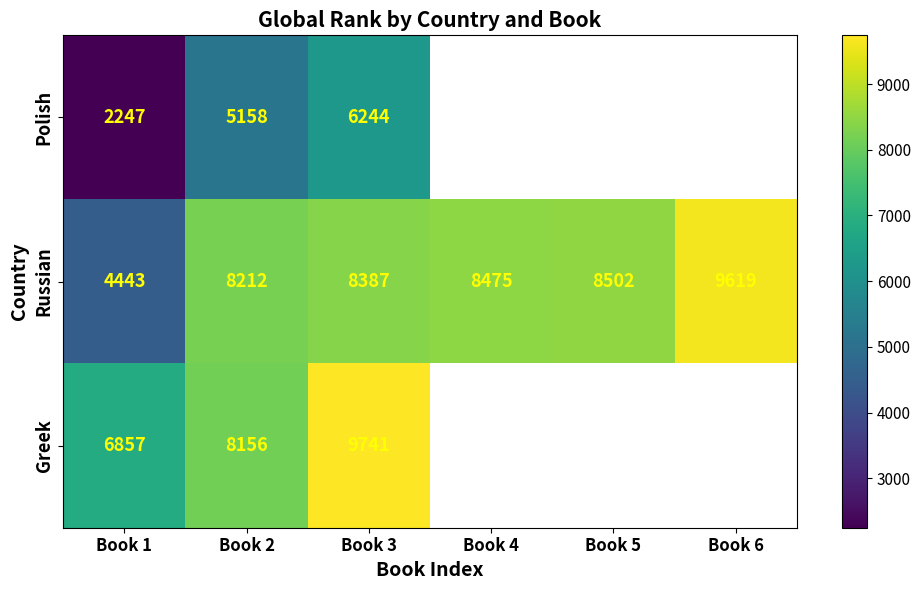

What is the average value of the Russian series?

7940